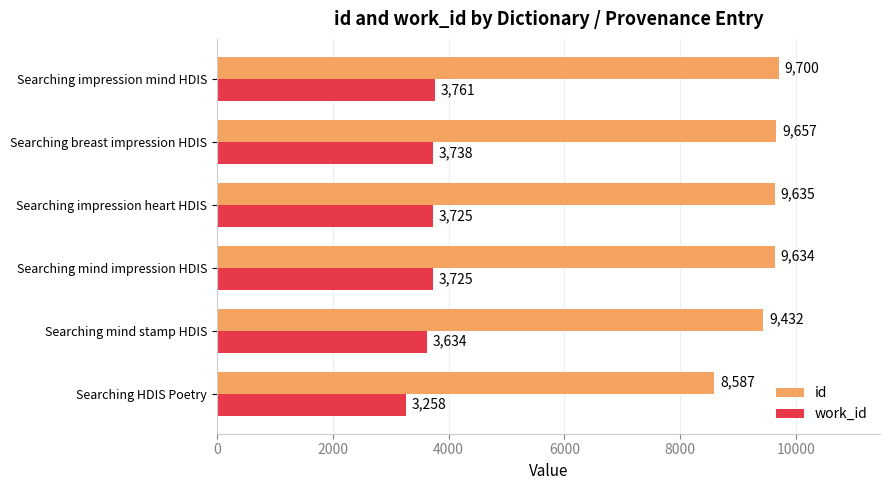

Which category has the lowest value across all series?

Searching HDIS Poetry